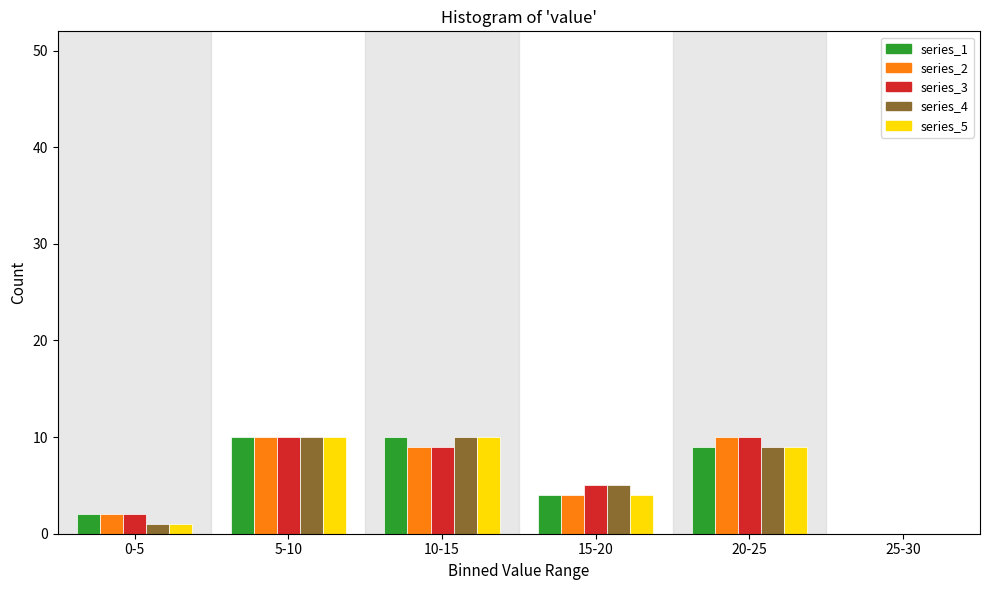

Reading left to right, extract all data points from this chart.

series_1: 0-5=2	5-10=10	10-15=10	15-20=4	20-25=9	25-30=0
series_2: 0-5=2	5-10=10	10-15=9	15-20=4	20-25=10	25-30=0
series_3: 0-5=2	5-10=10	10-15=9	15-20=5	20-25=10	25-30=0
series_4: 0-5=1	5-10=10	10-15=10	15-20=5	20-25=9	25-30=0
series_5: 0-5=1	5-10=10	10-15=10	15-20=4	20-25=9	25-30=0